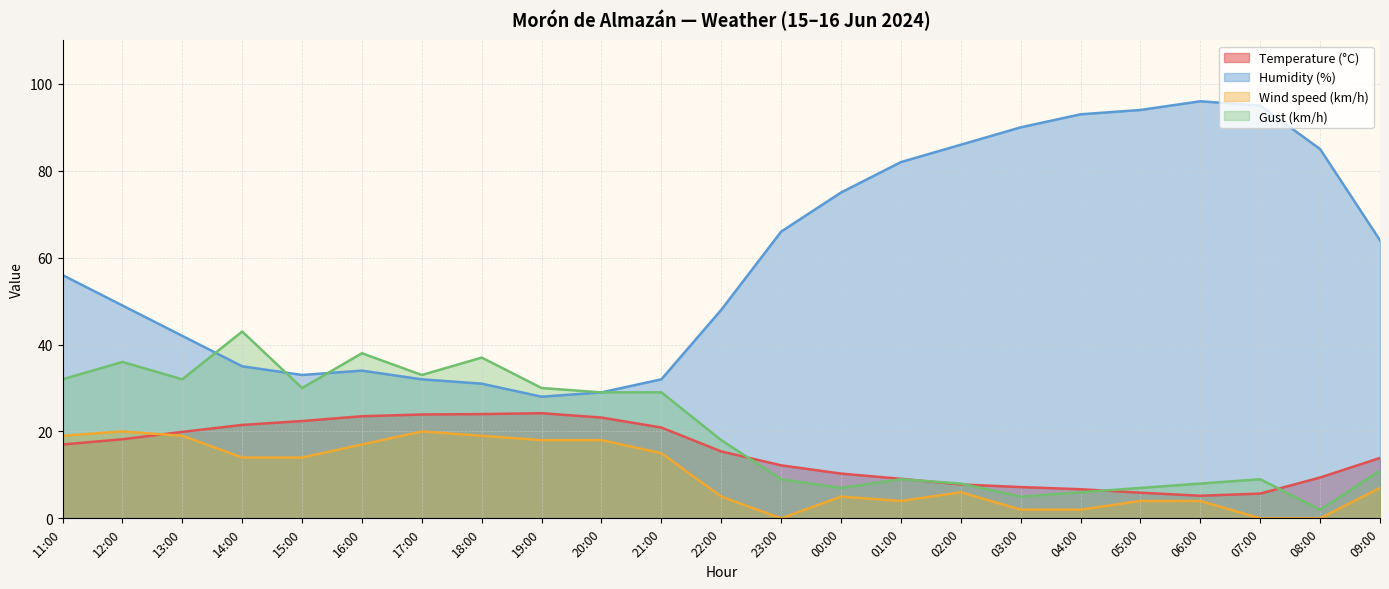

At which category is the sum across all series the highest?

11:00